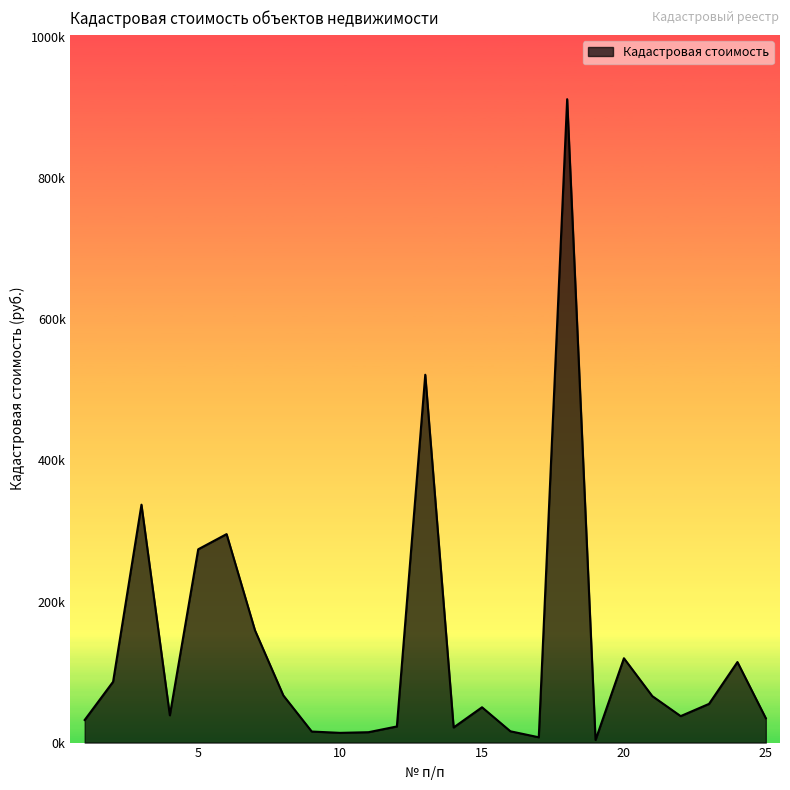

Reading left to right, transcribe all the data shown in this chart.

32062.9	86221.0	337280.8	38696.6	274045.8	295581.4	159211.2	66813.5	15663.5	13783.9	14723.7	22864.8	521519.7	21440.4	50056.0	16016.0	7518.5	912194.0	3678.9	119575.0	65868.9	37528.0	54908.5	114181.5	34539.8